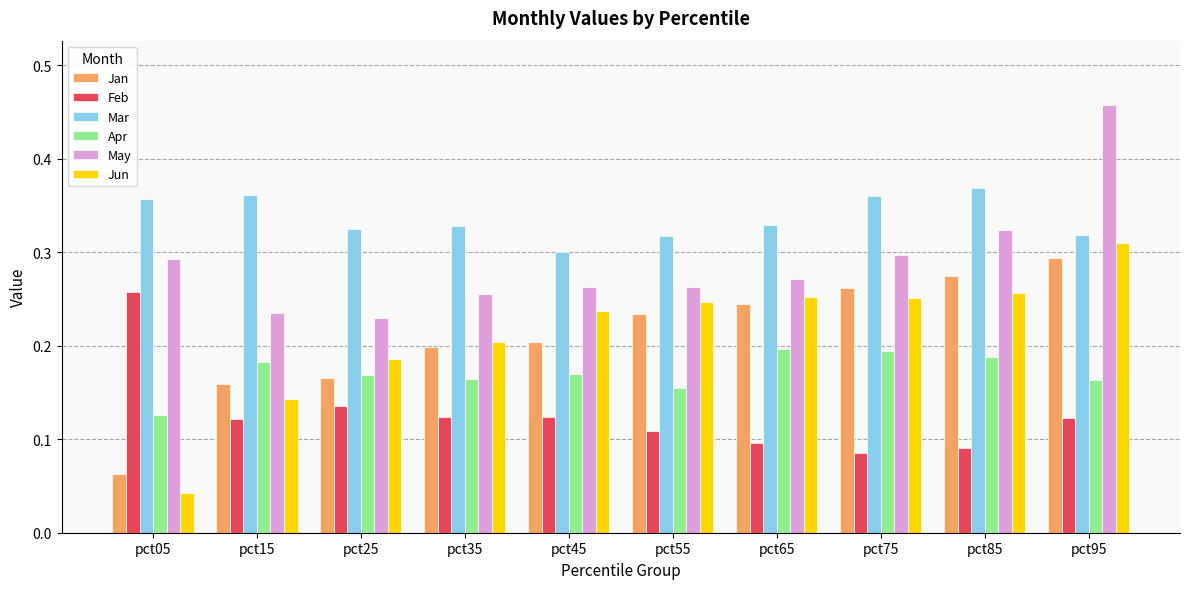

Which category has the lowest value across all series?

pct05